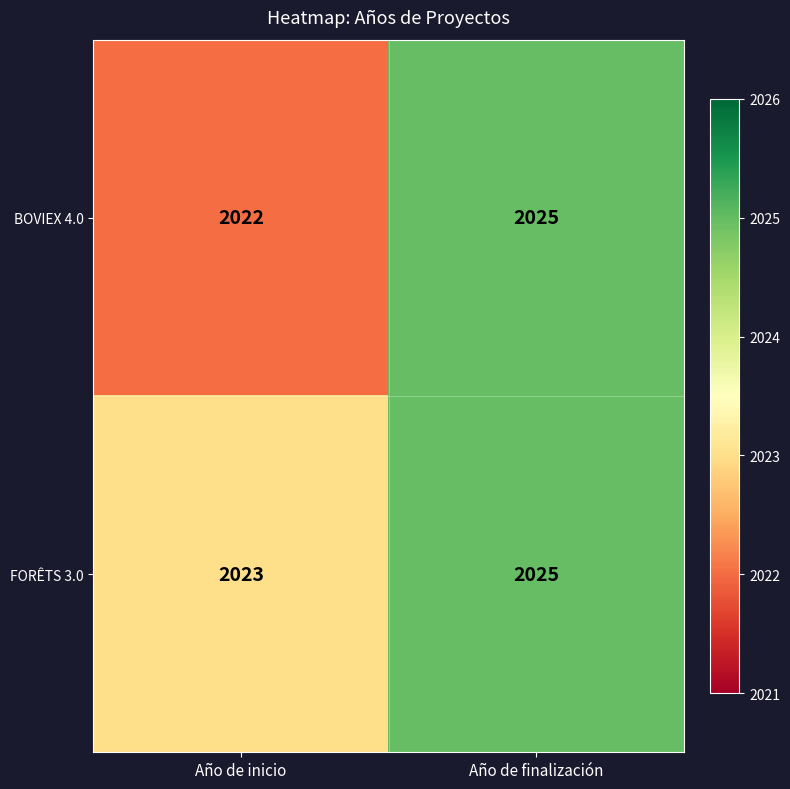

Rank the series by their average value, from lowest to highest.

BOVIEX 4.0, FORÊTS 3.0